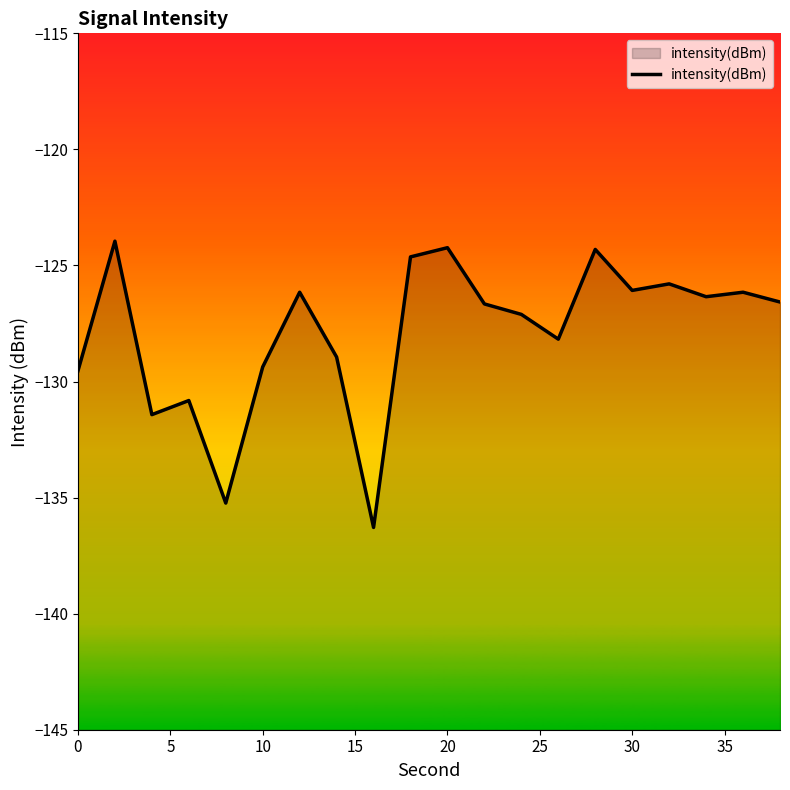

What is the difference between the maximum and minimum values?

12.3